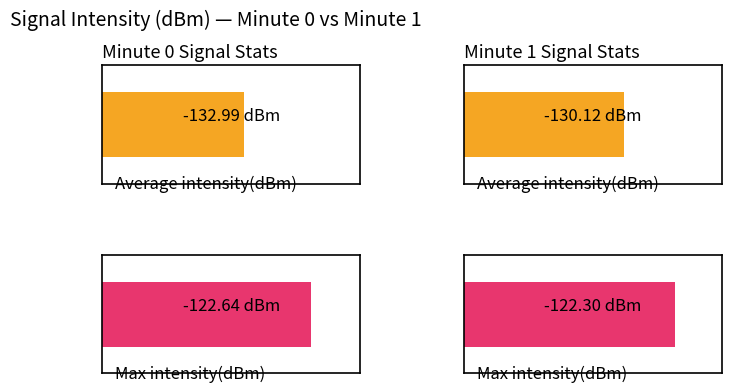

Rank the series at 36 from lowest to highest value.

Average intensity(dBm), Max intensity(dBm)